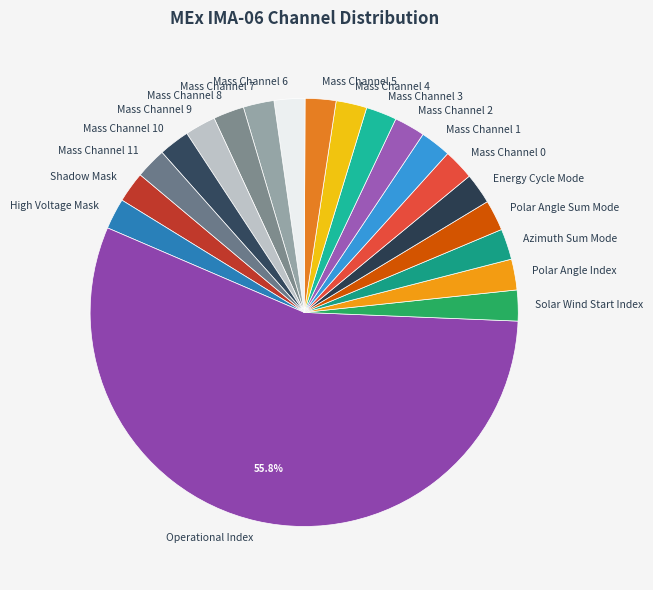

Which slice is the largest?

Operational Index